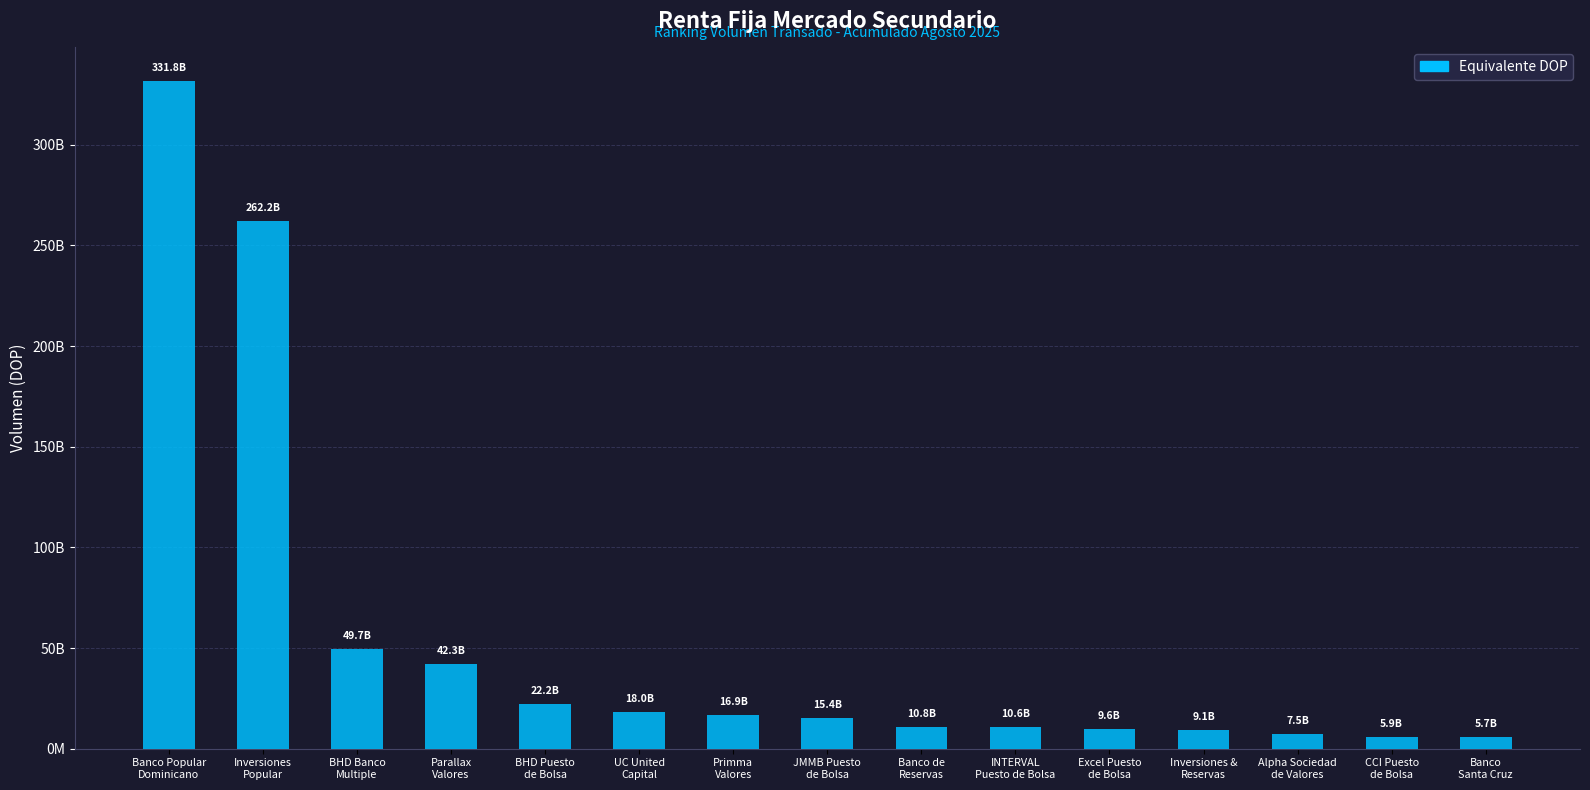

Rank the categories by value from highest to lowest.

Banco Popular
Dominicano, Inversiones
Popular, BHD Banco
Multiple, Parallax
Valores, BHD Puesto
de Bolsa, UC United
Capital, Primma
Valores, JMMB Puesto
de Bolsa, Banco de
Reservas, INTERVAL
Puesto de Bolsa, Excel Puesto
de Bolsa, Inversiones &
Reservas, Alpha Sociedad
de Valores, CCI Puesto
de Bolsa, Banco
Santa Cruz